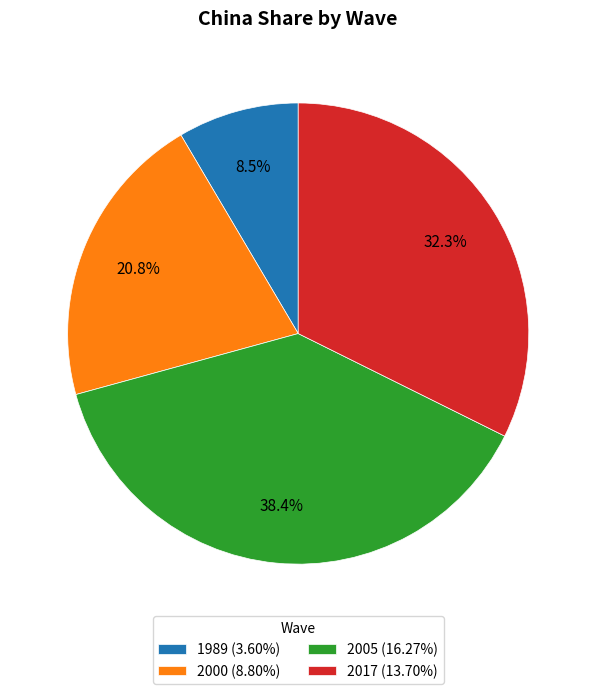

Combined, do 2017 and 2005 account for over 50%?

Yes